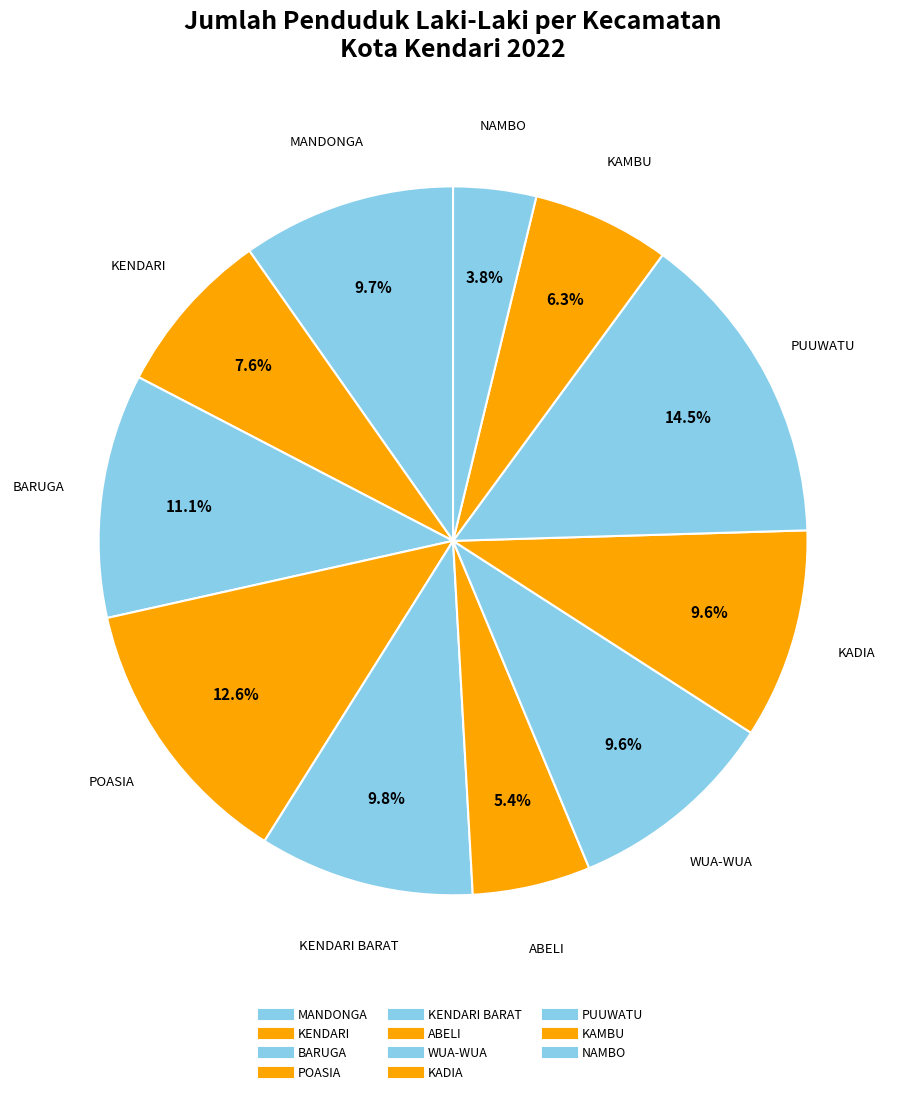

How many segments does this pie chart have?

11